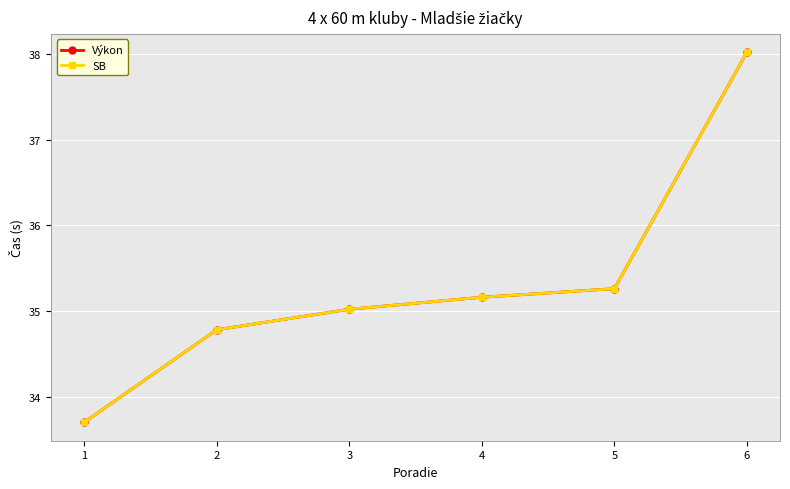

At how many categories does at least one series exceed 34?

5